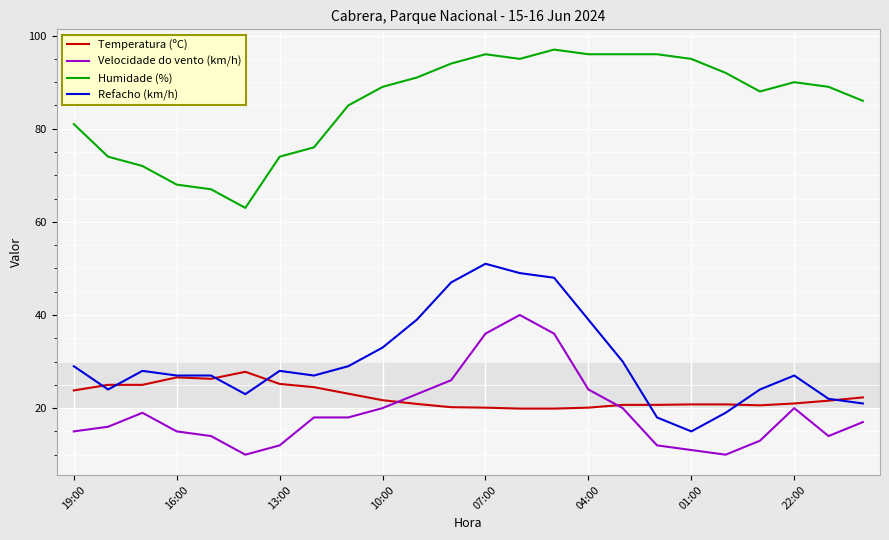

What is the difference between the maximum and minimum values in the Temperatura (ºC) series?

7.9